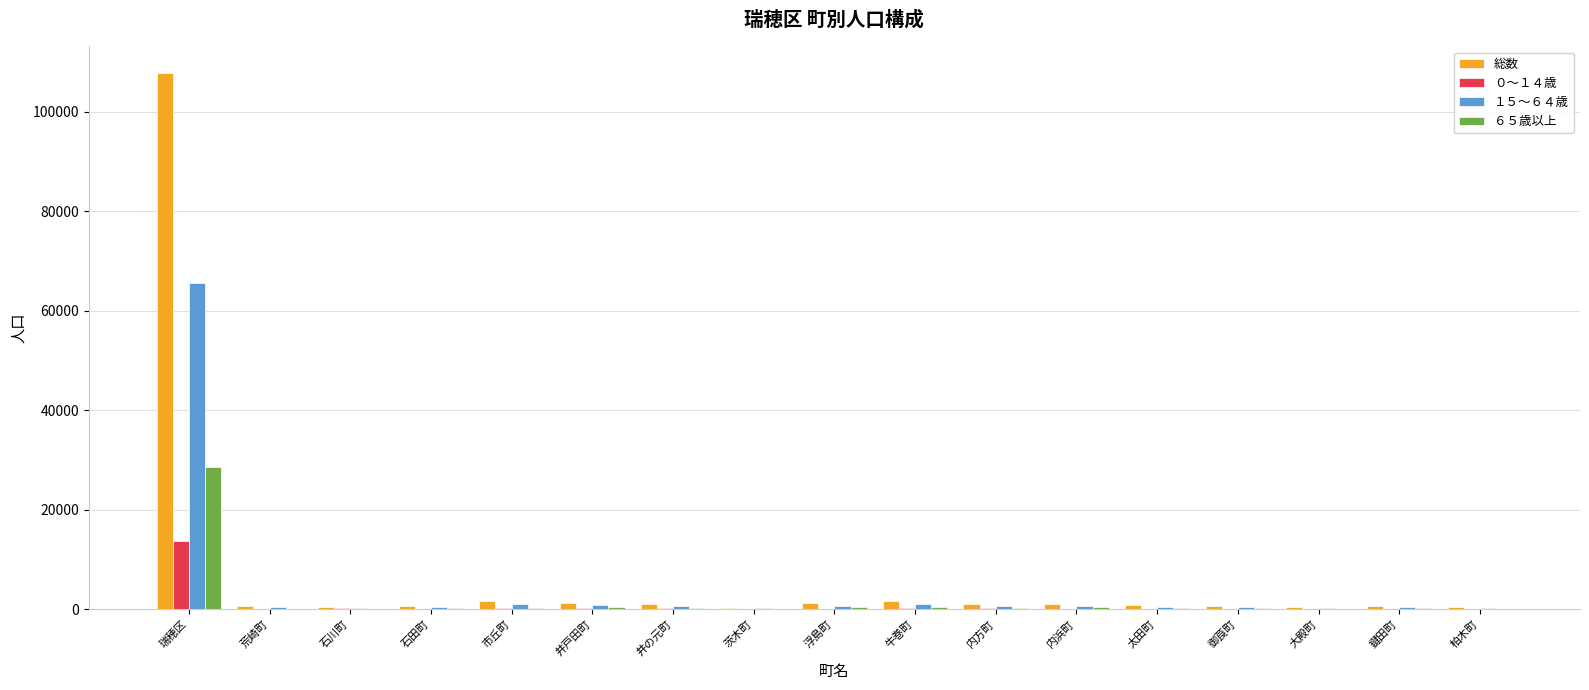

What is the sum of all １５～６４歳 values?

73905